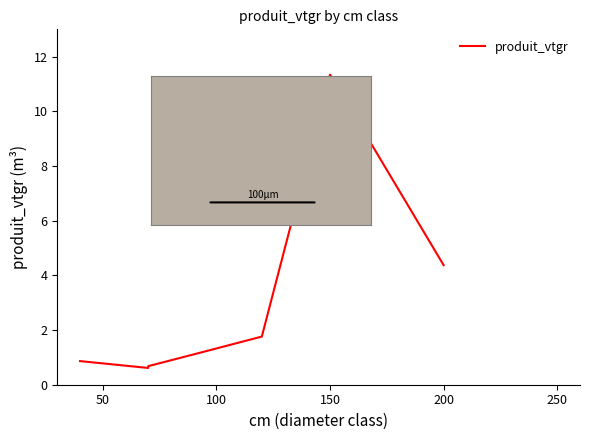

The value at 50 is 0.4. True or false?

False